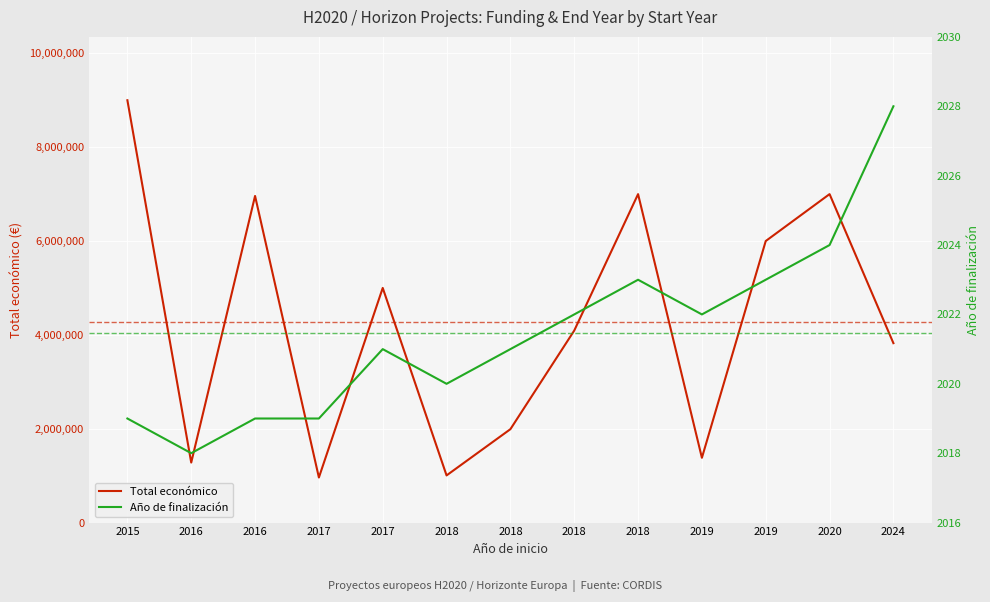

Reading left to right, list all the values displayed in this chart.

Total económico: 8999757	1278865	6960293	960603	5000000	1005113	1990368	4091526	6998911	1380662	5999753	6999254	3823271
Año de finalización: 2019	2018	2019	2019	2021	2020	2021	2022	2023	2022	2023	2024	2028